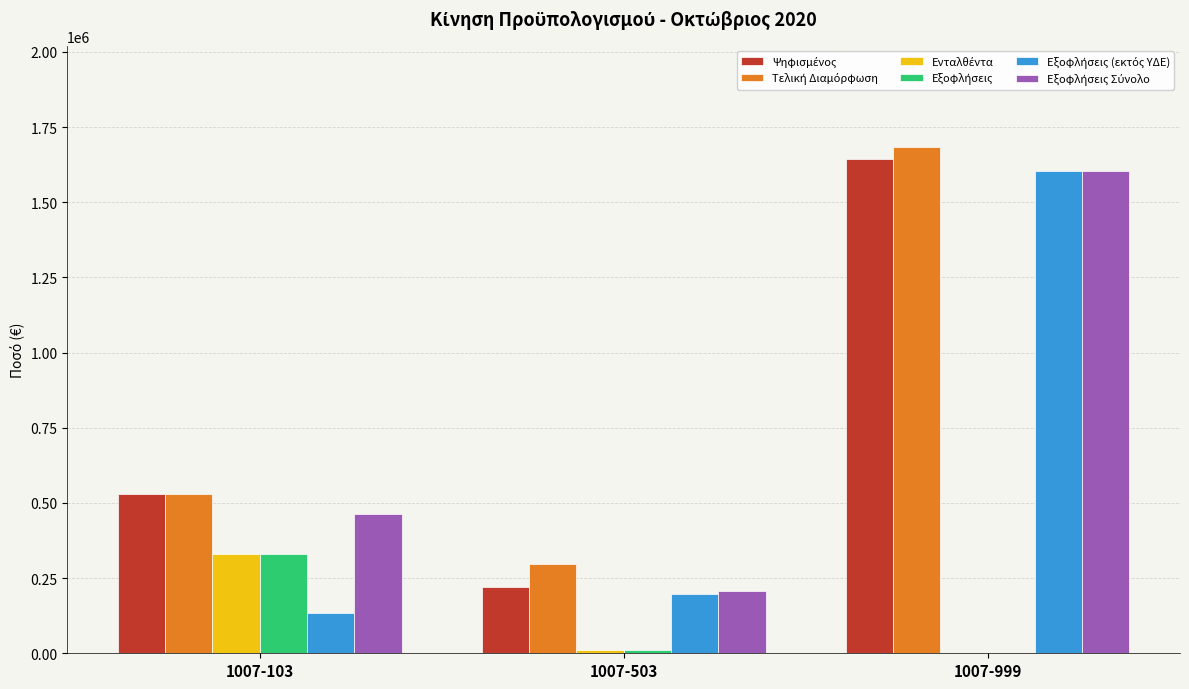

What is the total value across all series at 1007-103?

2322273.0